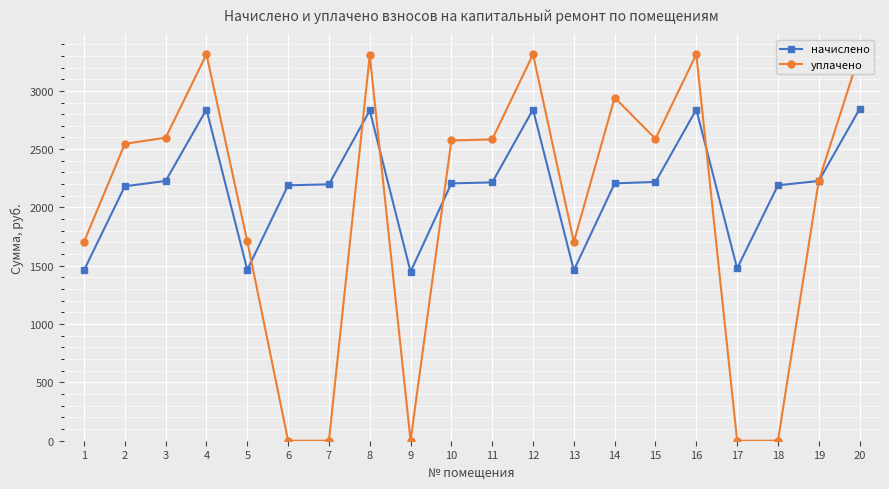

True or false: начислено has more than 0 interior local peaks.

True